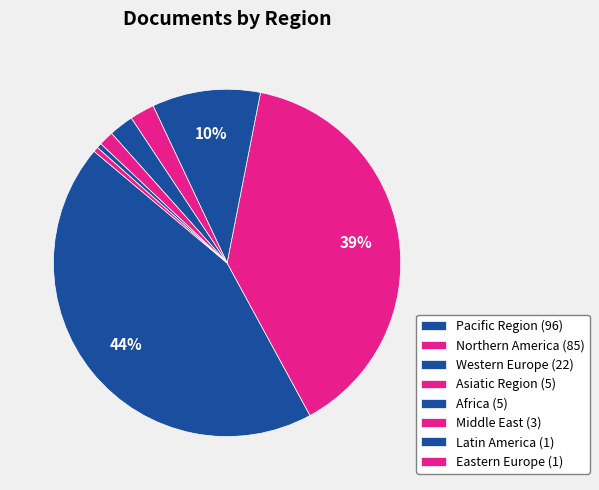

How many slices are in this pie chart?

8